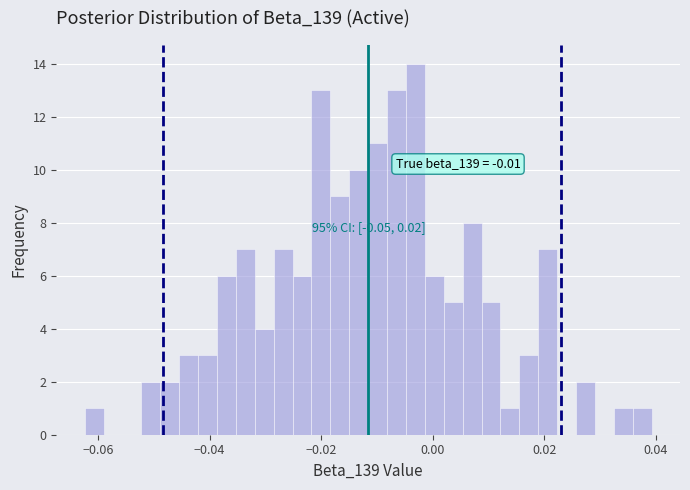

Around what value on the x-axis is the tallest bar? Give the approximate position of its centre, as read against the axis.

-0.004